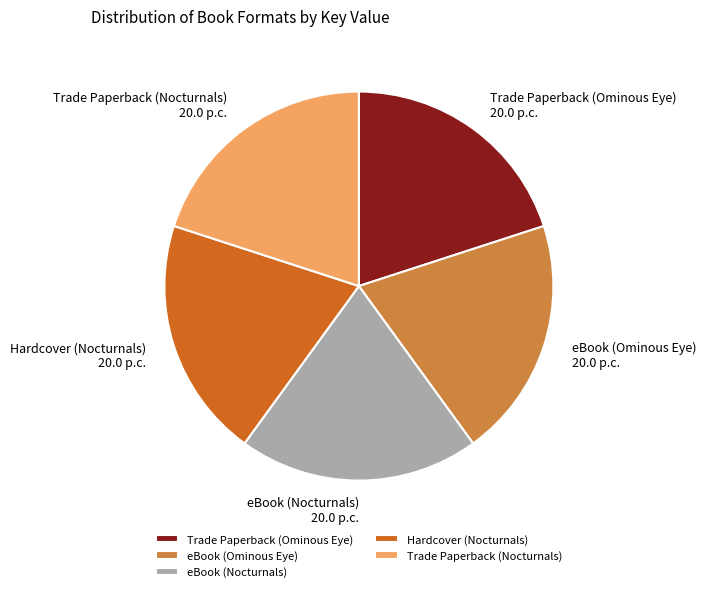

Do Hardcover (Nocturnals) and eBook (Ominous Eye) together represent more than half of the pie?

No